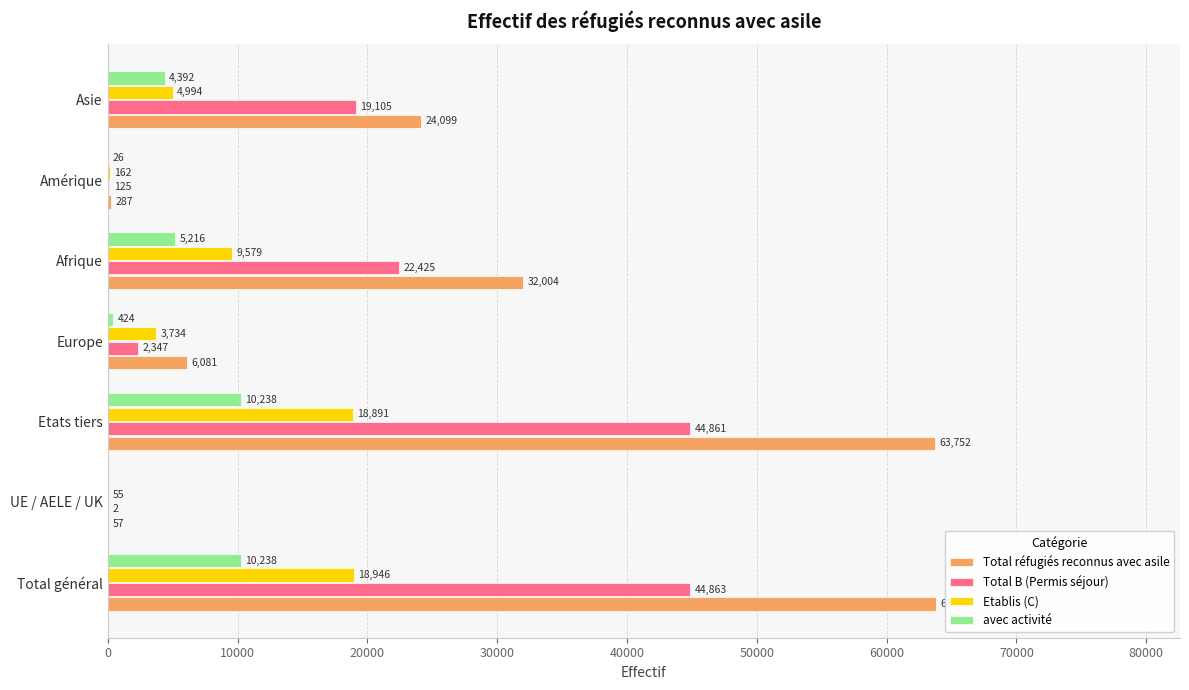

Where is avec activité nearest to the value 5119?

Afrique